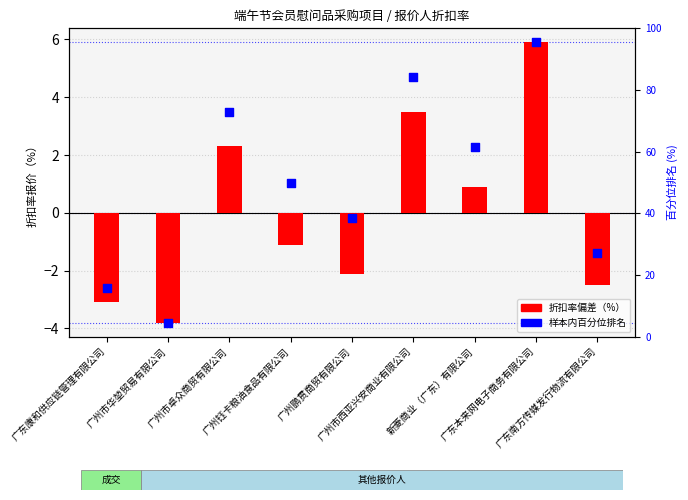

At how many categories does at least one series exceed 5?

1